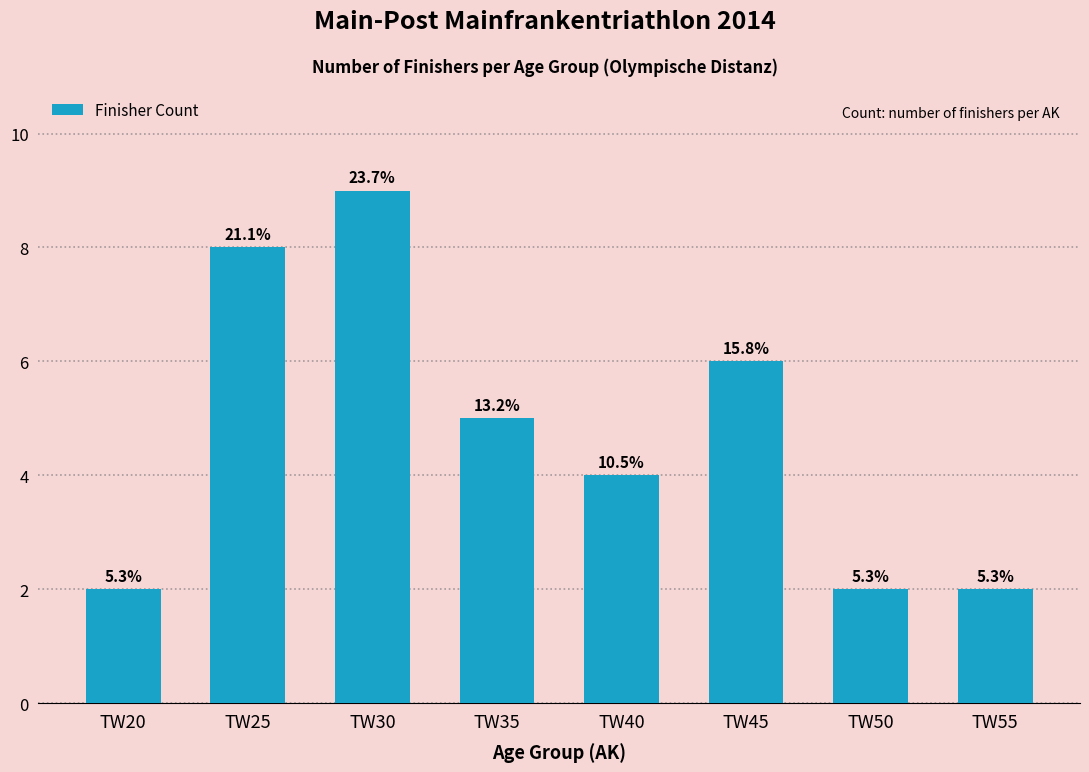

Are the bars horizontal?

No